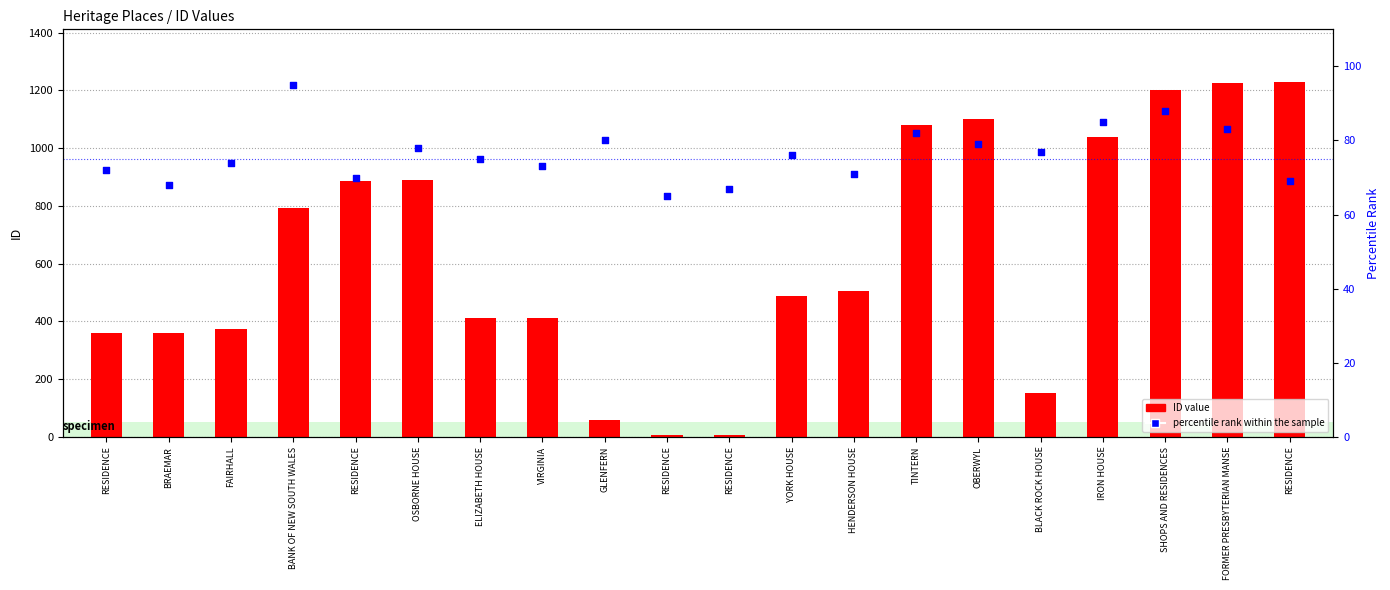

At which category is the sum across all series the highest?

FORMER PRESBYTERIAN MANSE